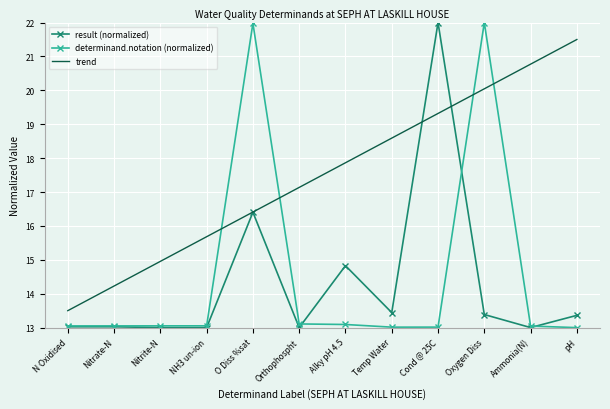

Between Orthophospht and Alky pH 4.5, which series saw the biggest shift?

result (normalized)